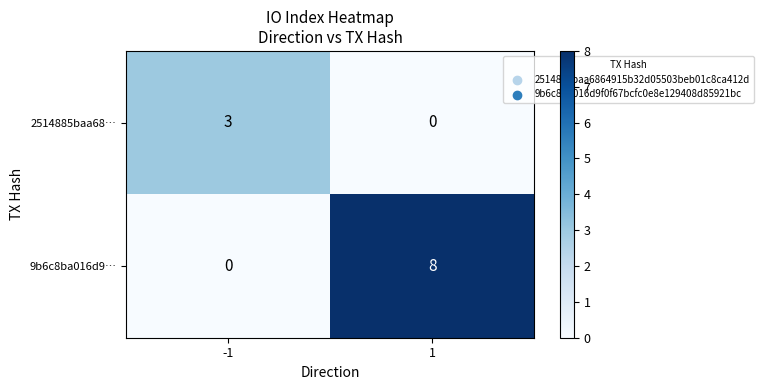

Rank the series at -1 from lowest to highest value.

9b6c8ba016d9…, 2514885baa68…